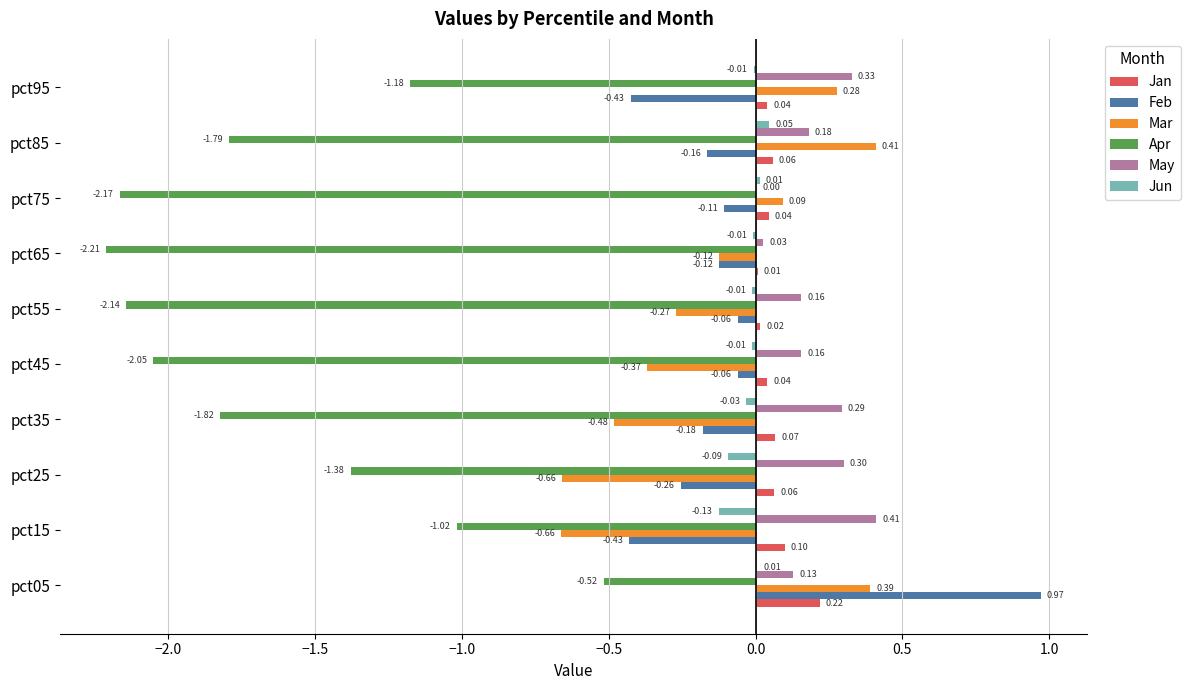

Is the value of Apr at pct95 greater than the value of May at pct45?

No